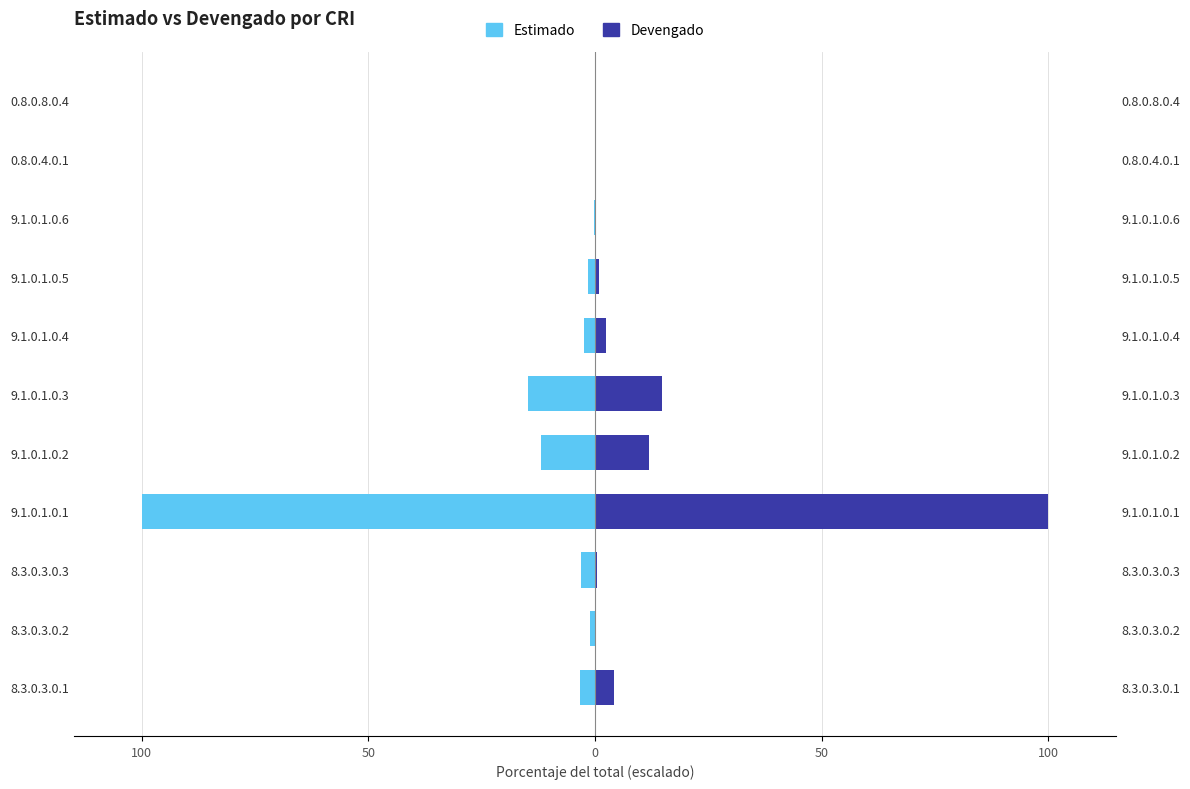

Rank the series by their maximum value, from highest to lowest.

Devengado, Estimado